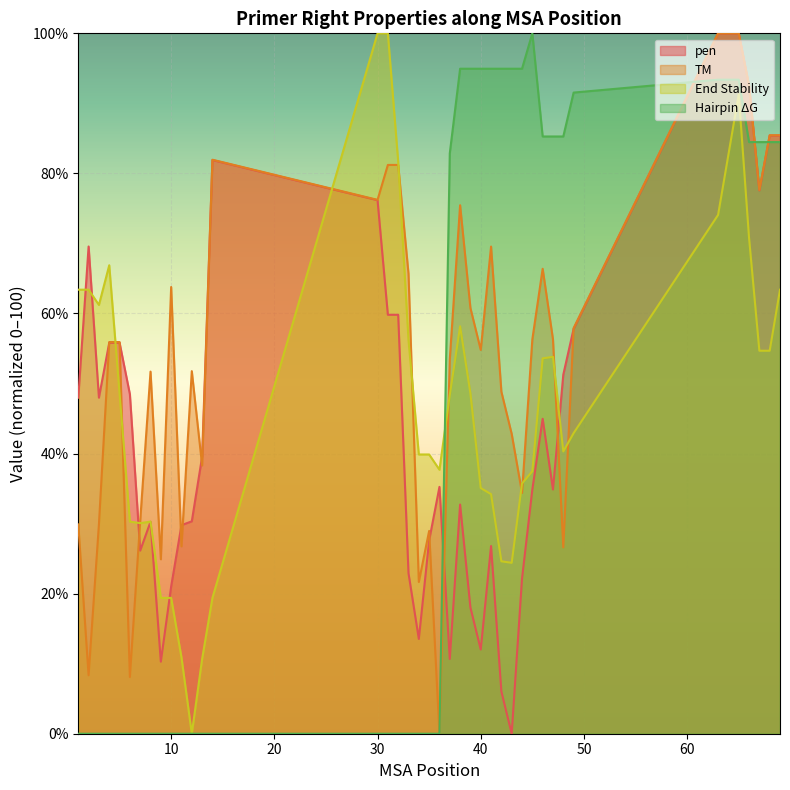

Rank the series by their maximum value, from highest to lowest.

pen, PRIMER_RIGHT_0_TM, PRIMER_RIGHT_0_END_STABILITY, PRIMER_RIGHT_0_HAIRPIN_TH